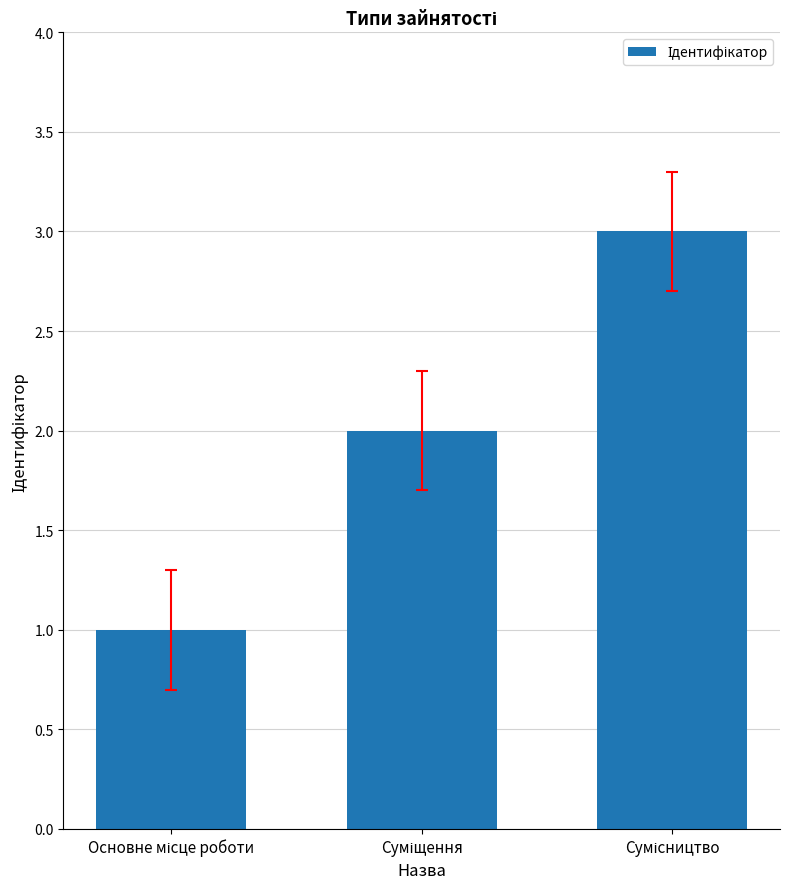

What is the maximum value shown in the chart?

3